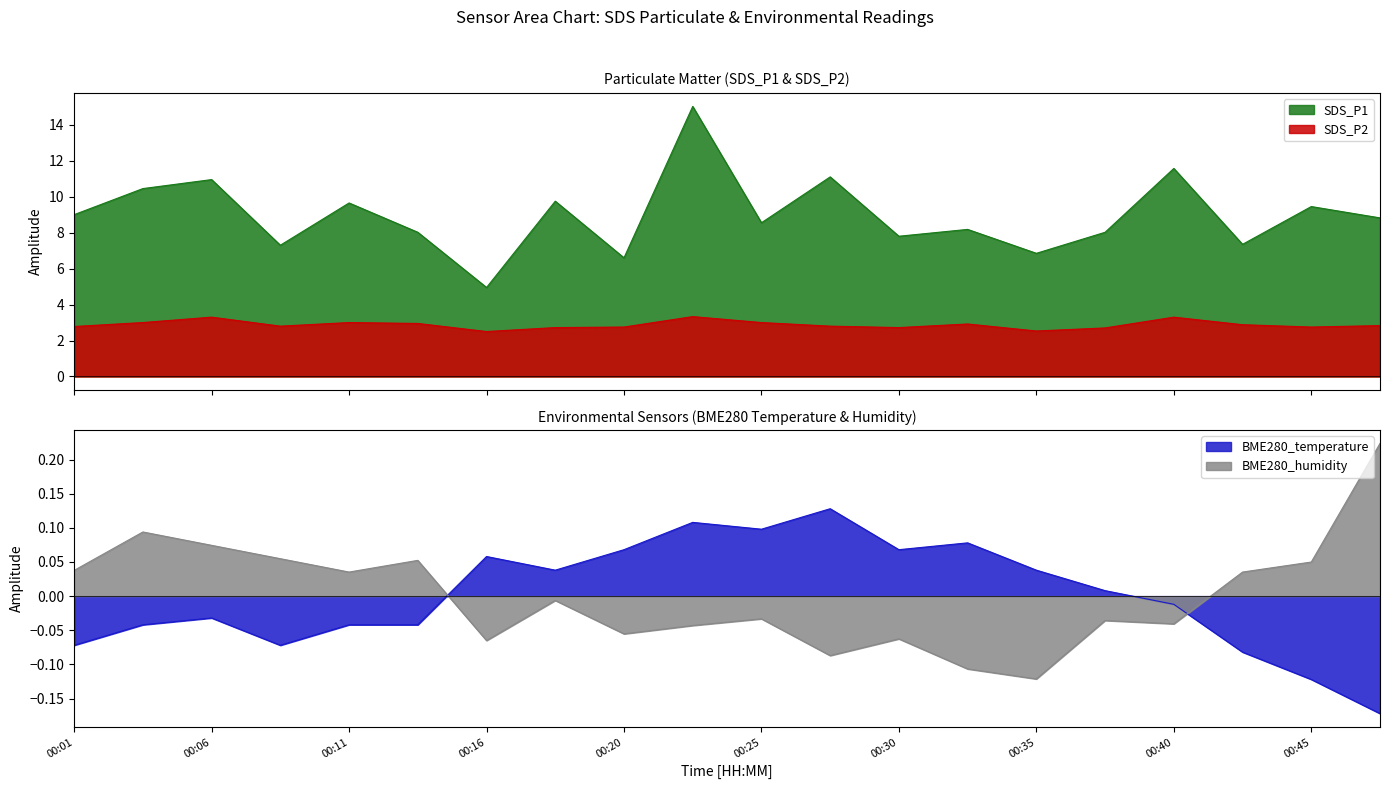

Rank the series by their maximum value, from lowest to highest.

BME280_temperature, BME280_humidity, SDS_P2, SDS_P1